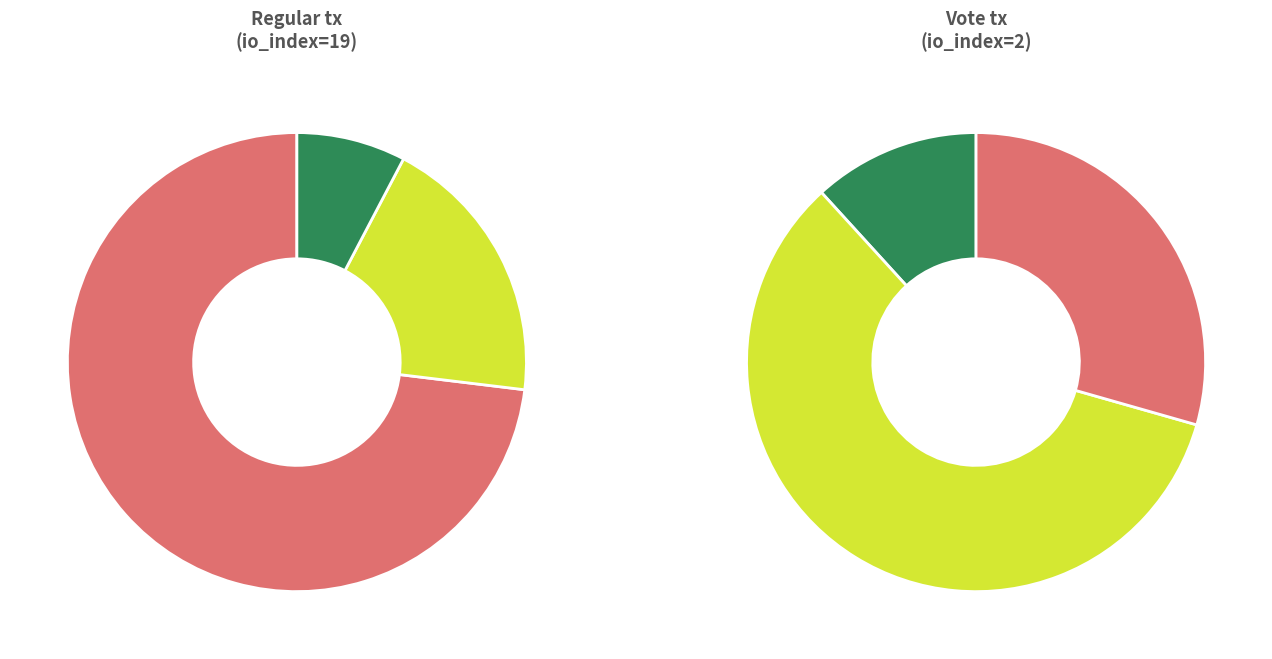

What percentage is NOT represented by Vote?

90.5%